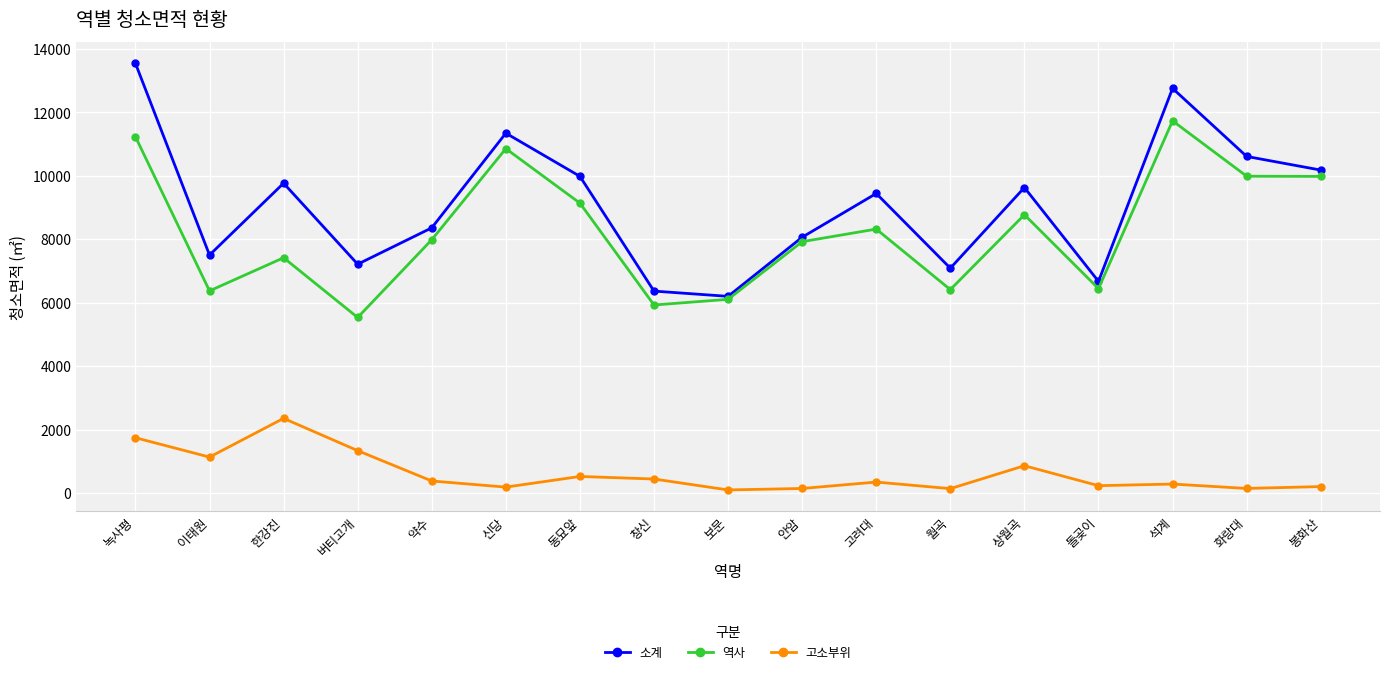

At how many categories does at least one series exceed 1933?

17